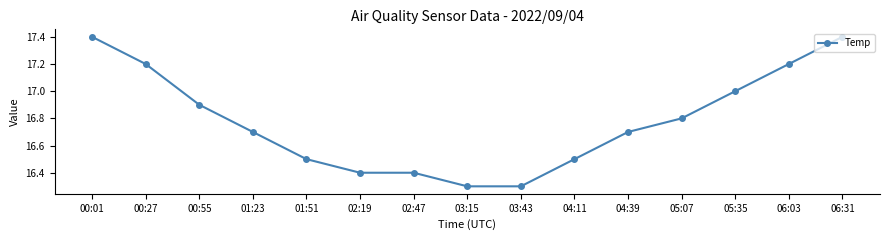

What is the change in value from 03:43 to 05:35?

+0.7